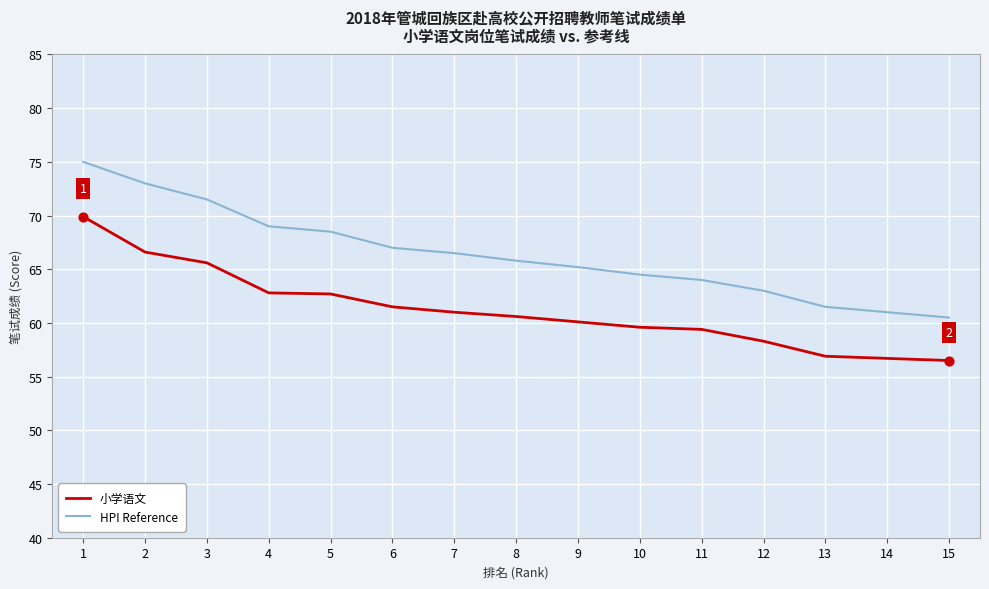

At which category is the sum across all series the highest?

1